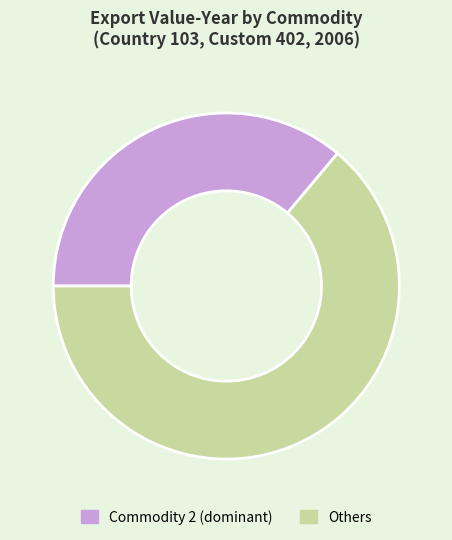

How many segments does this pie chart have?

2